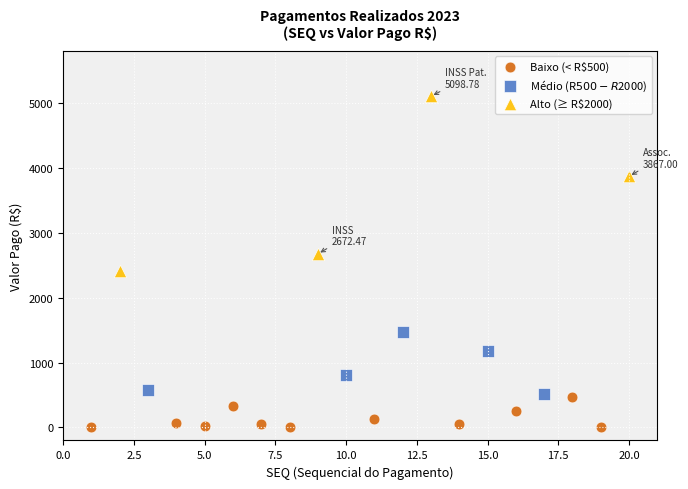

Which series reaches the maximum Y coordinate?

Alto (≥ R$2000)